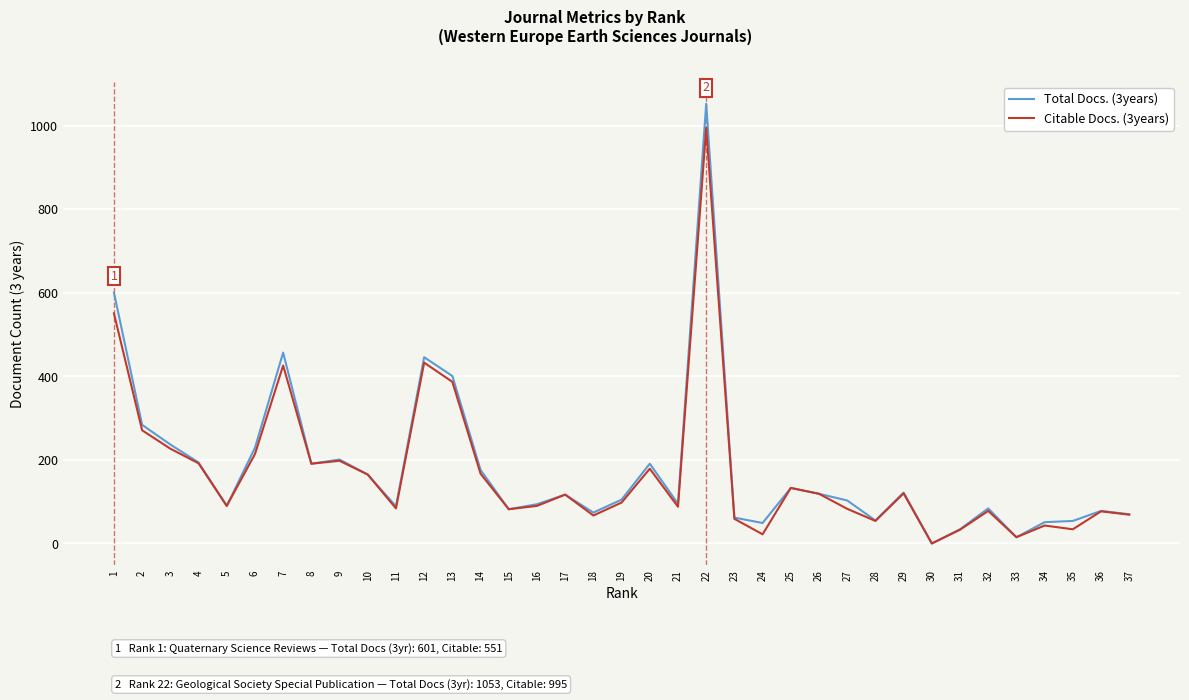

What is the greatest value displayed?

1053